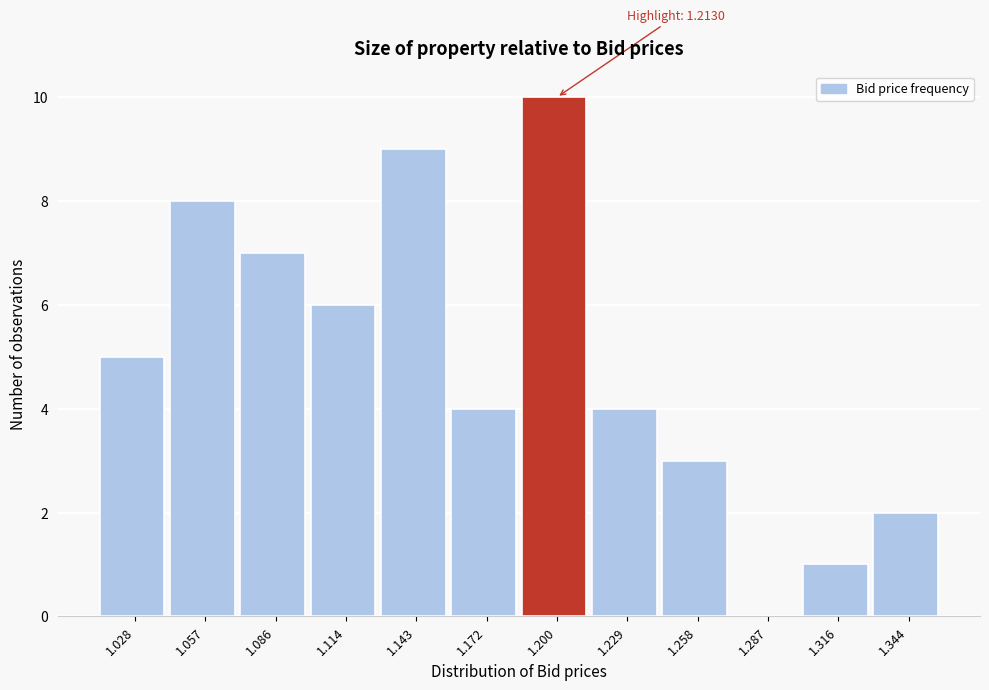

Reading right to left, what are all the values shown in this chart?

1.344=2	1.316=1	1.287=0	1.258=3	1.229=4	1.200=10	1.172=4	1.143=9	1.114=6	1.086=7	1.057=8	1.028=5